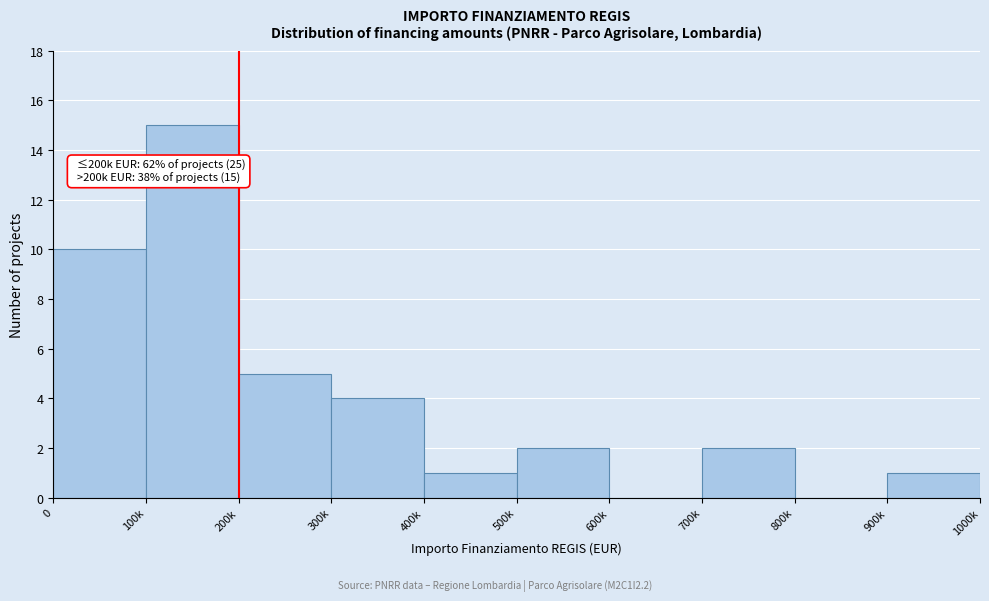

Reading left to right, list all the values displayed in this chart.

0=10	100k=15	200k=5	300k=4	400k=1	500k=2	600k=0	700k=2	800k=0	900k=1